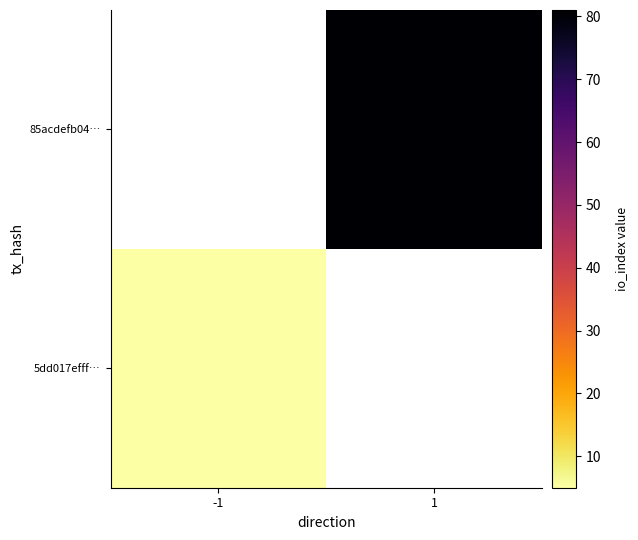

At which label does 85acdefb04… reach its peak?

-1